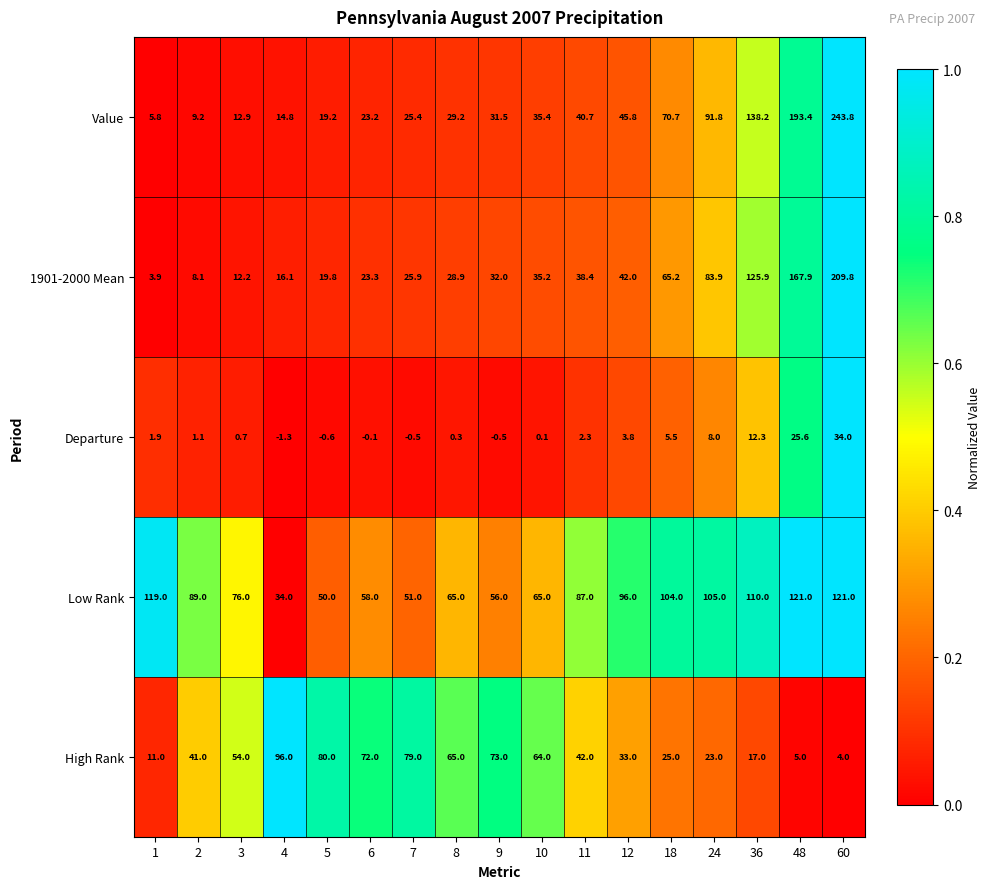

Which category has the highest value across all series?

60